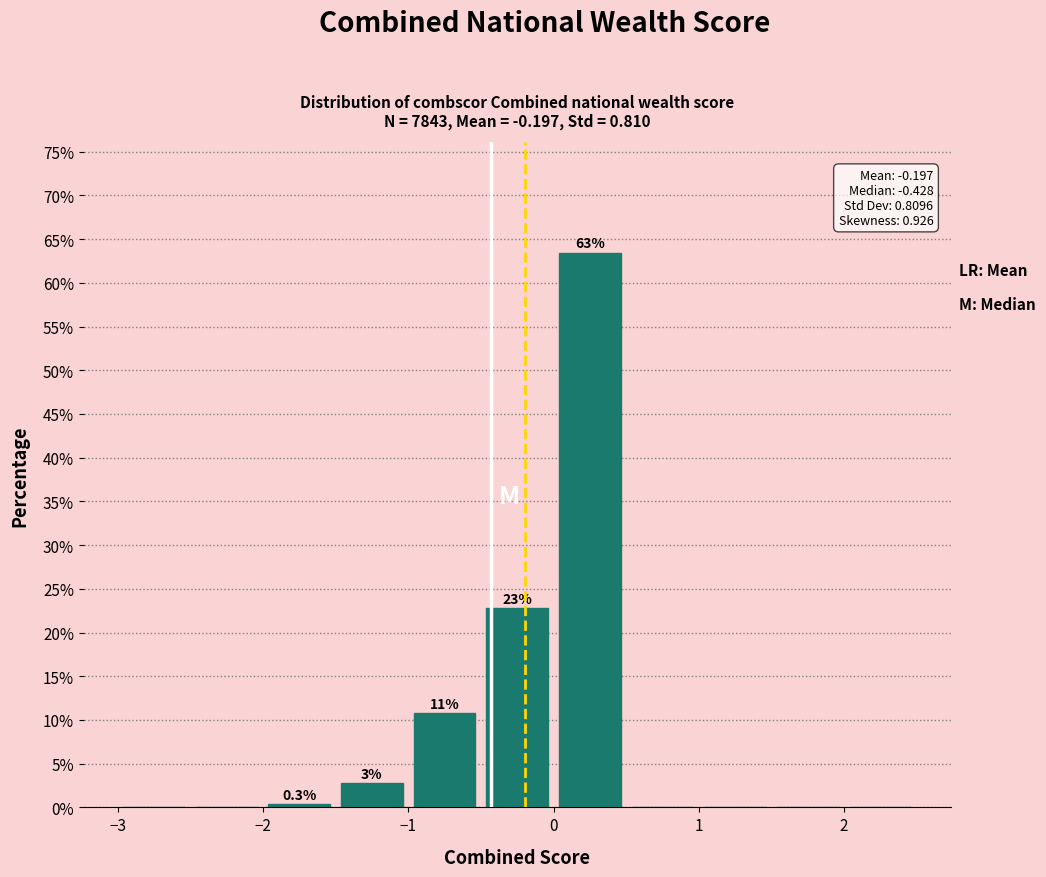

Over which range of the x-axis is the bar tallest?

0.0 to 0.5